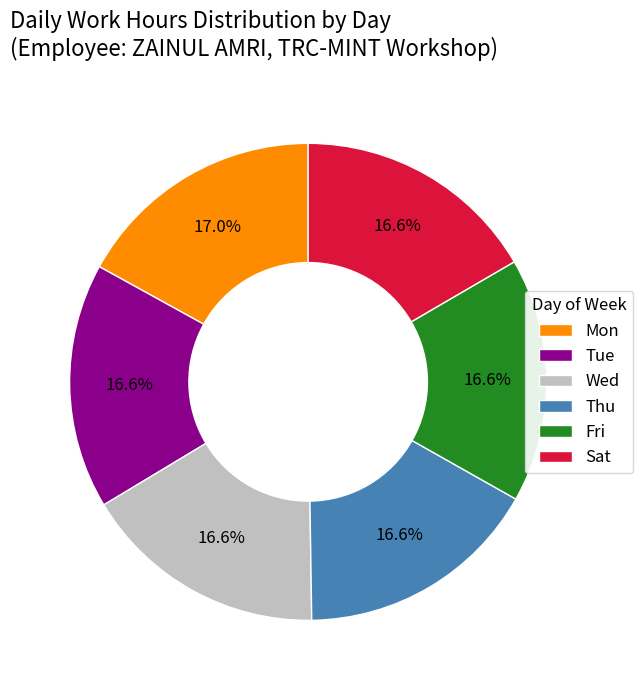

To the nearest percent, what is the average slice percentage?

17%